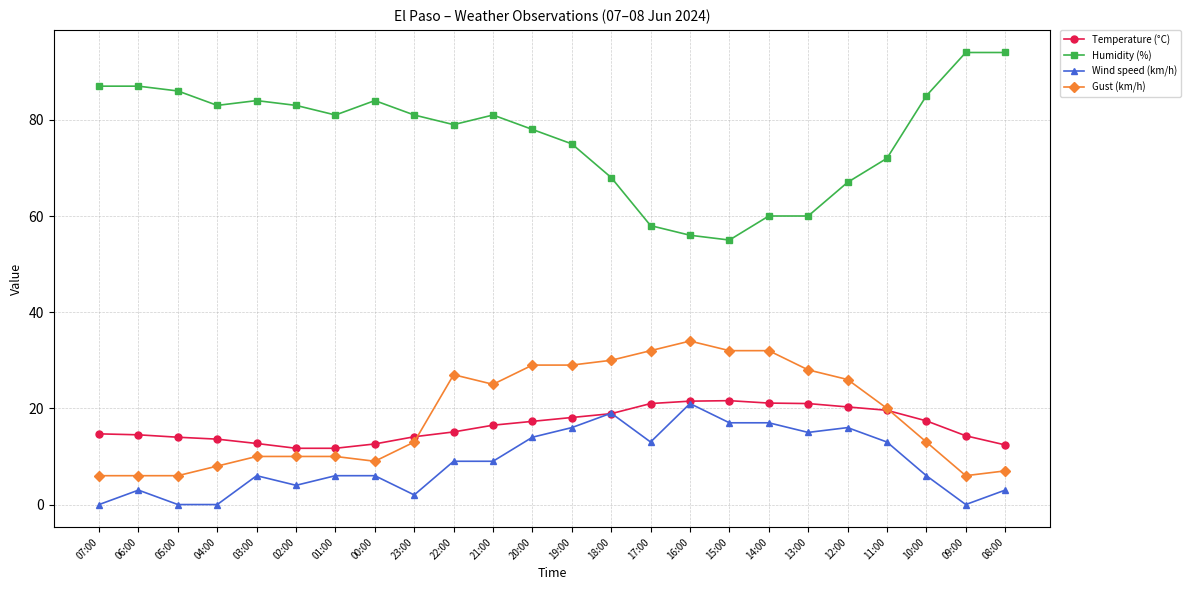

What is the label of the 20th point from the left?

12:00